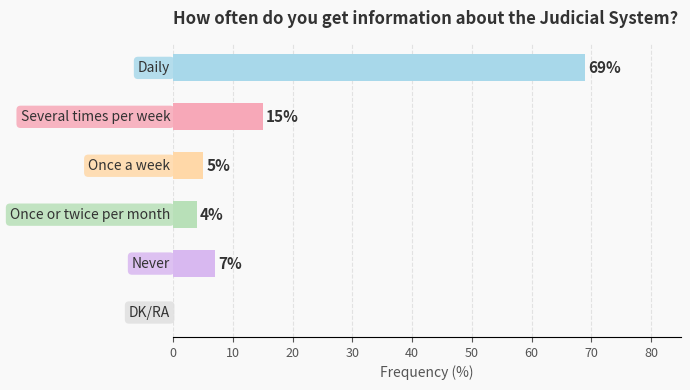

Count the number of categories in the chart.

6